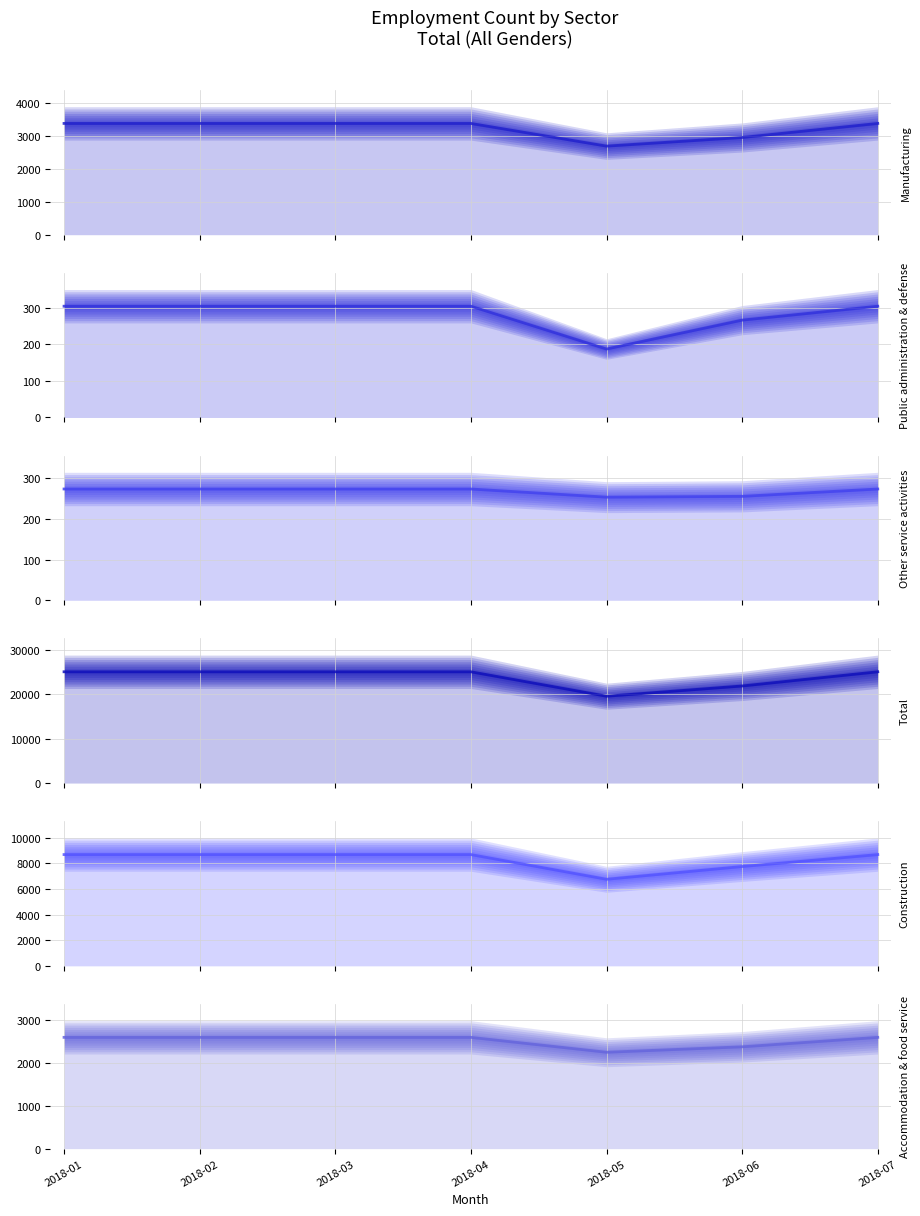

Rank the series by their maximum value, from highest to lowest.

Total, Construction, Manufacturing, Accommodation & food service, Public administration & defense, Other service activities